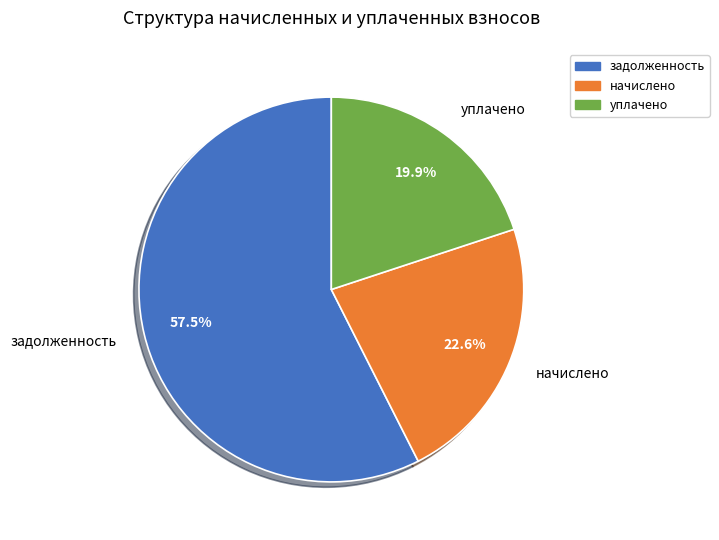

What is the ratio of the value at начислено to the value at задолженность?

0.4